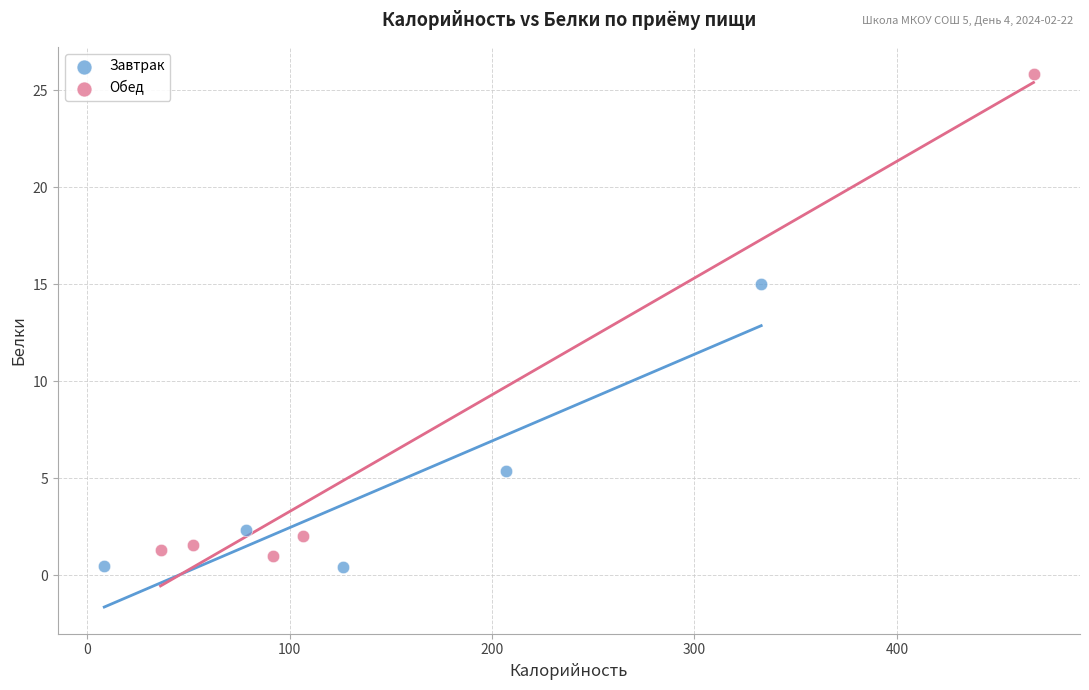

Which series has the largest Y range (max minus min)?

Обед